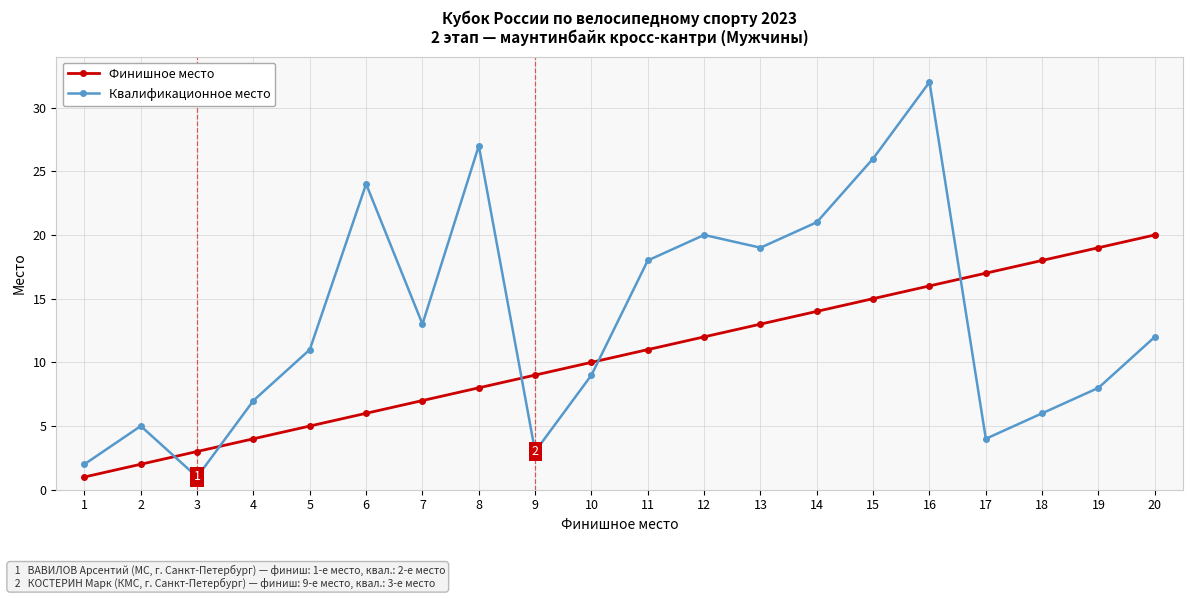

Reading left to right, what are all the values shown in this chart?

Финишное место: 1	2	3	4	5	6	7	8	9	10	11	12	13	14	15	16	17	18	19	20
Квалификационное место: 2	5	1	7	11	24	13	27	3	9	18	20	19	21	26	32	4	6	8	12